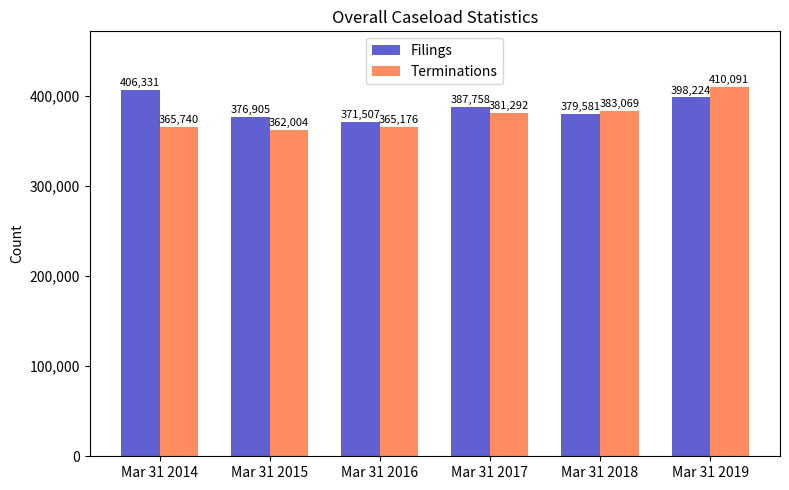

What are all the series names shown in the legend?

Filings, Terminations